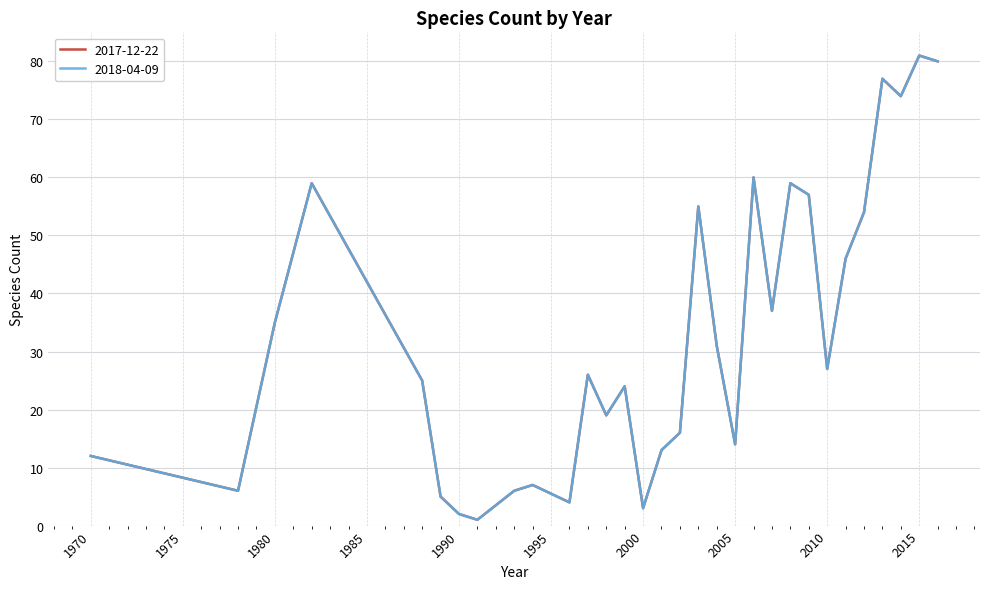

What is the maximum value for 2017-12-22?

81